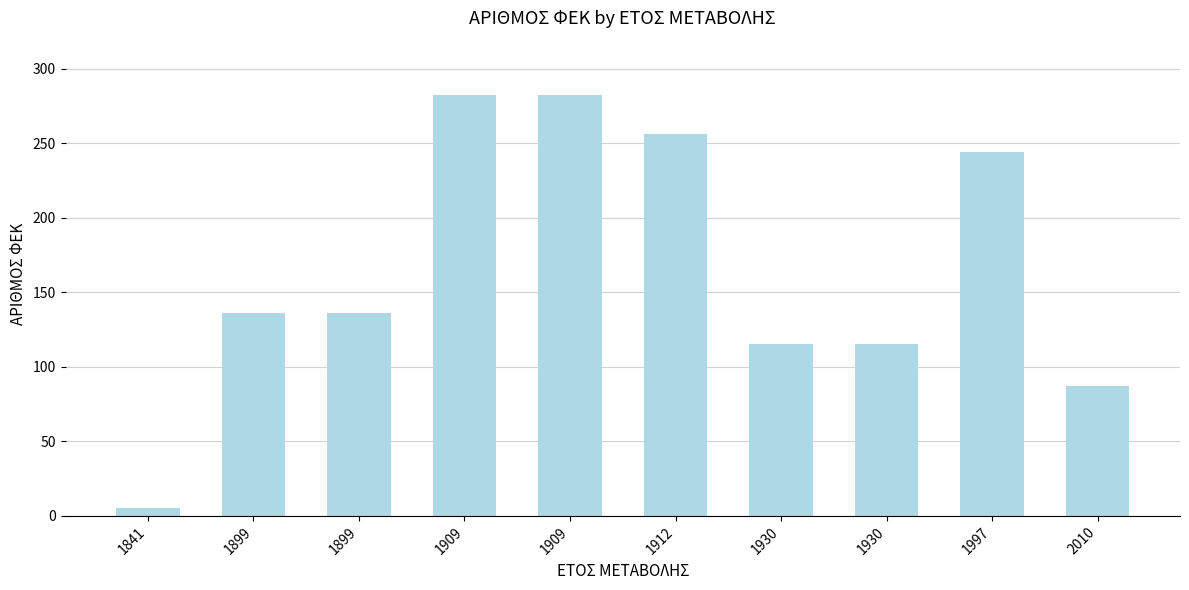

Reading right to left, what are all the values shown in this chart?

87	244	115	115	256	282	282	136	136	5